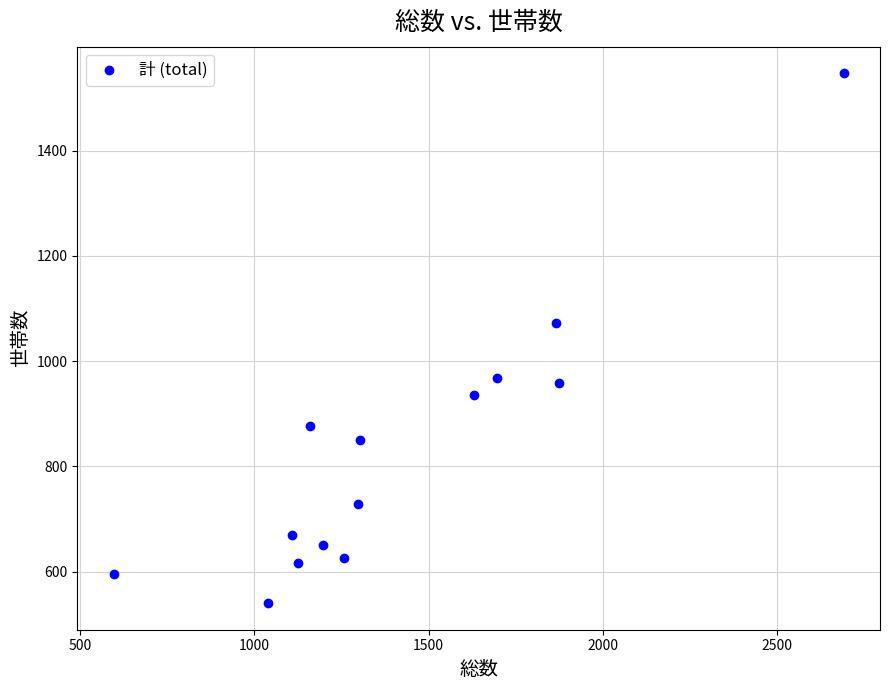

What Y value in the scatter plot is closest to 1043?

1072